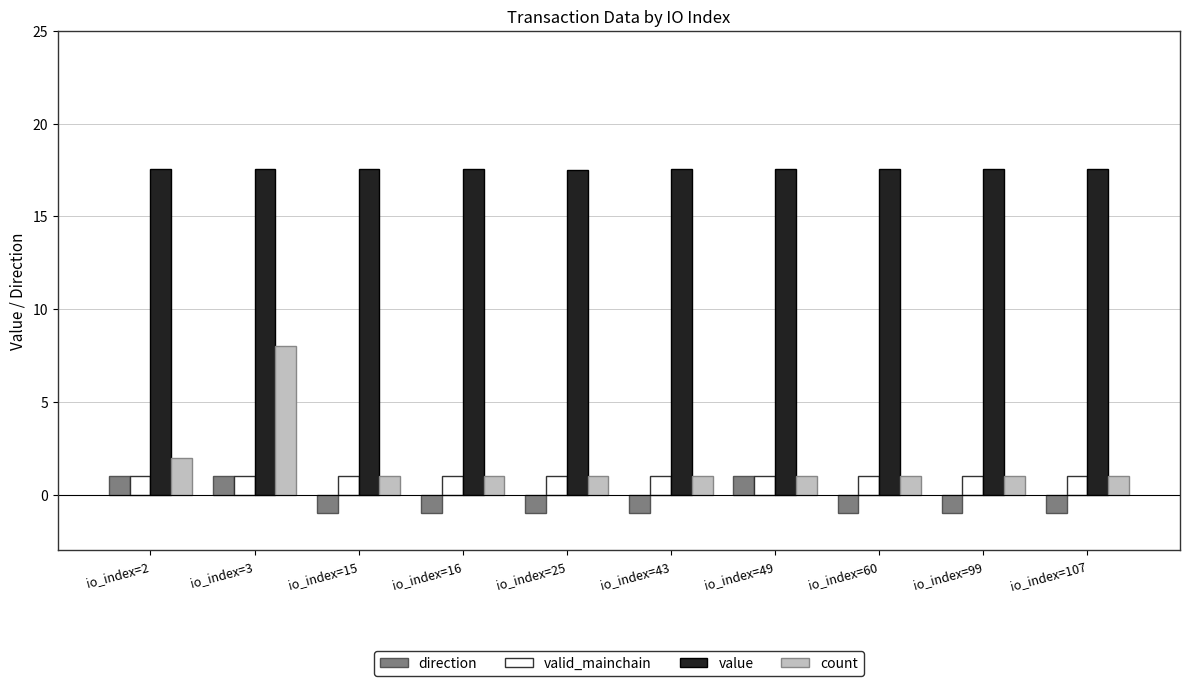

What is the sum of all valid_mainchain values?

10.0